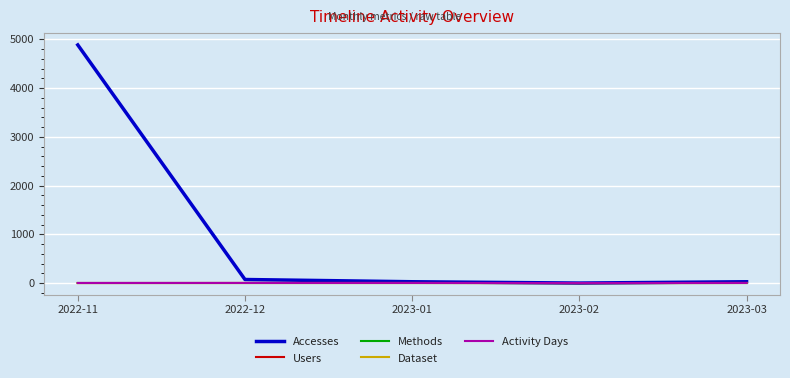

Where is Methods nearest to the value 0?

2023-02